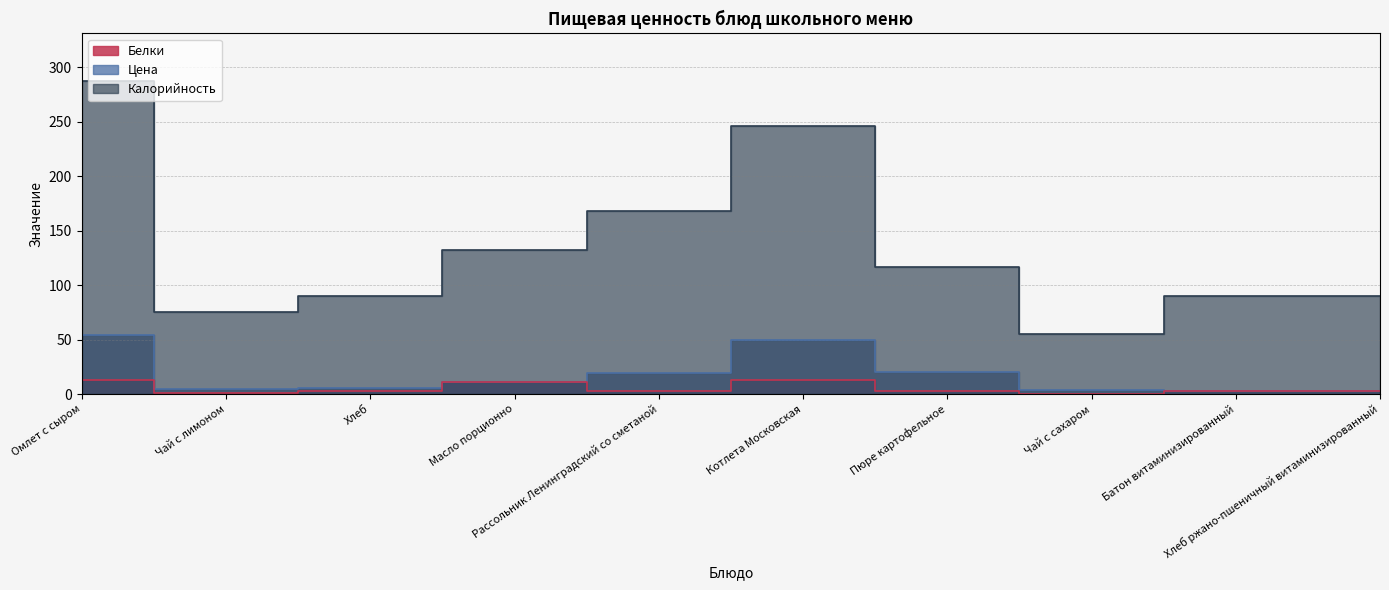

True or false: Белки has a value of 17.1 at Котлета Московская.

False